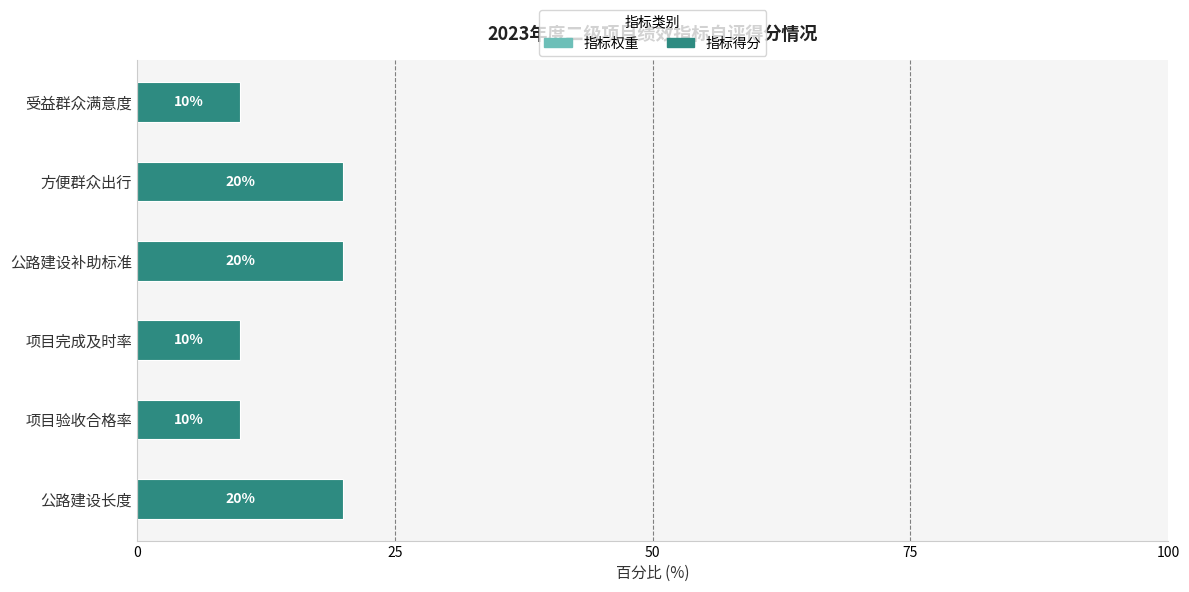

What are all the series names shown in the legend?

指标权重, 指标得分